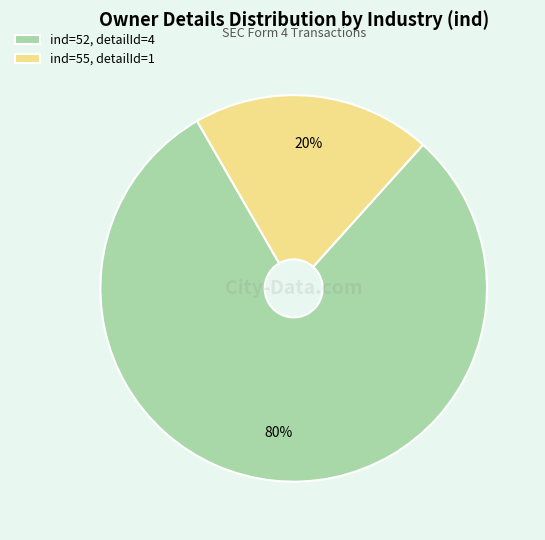

Which has a higher value, ind=52, detailId=4 or ind=55, detailId=1?

ind=52, detailId=4